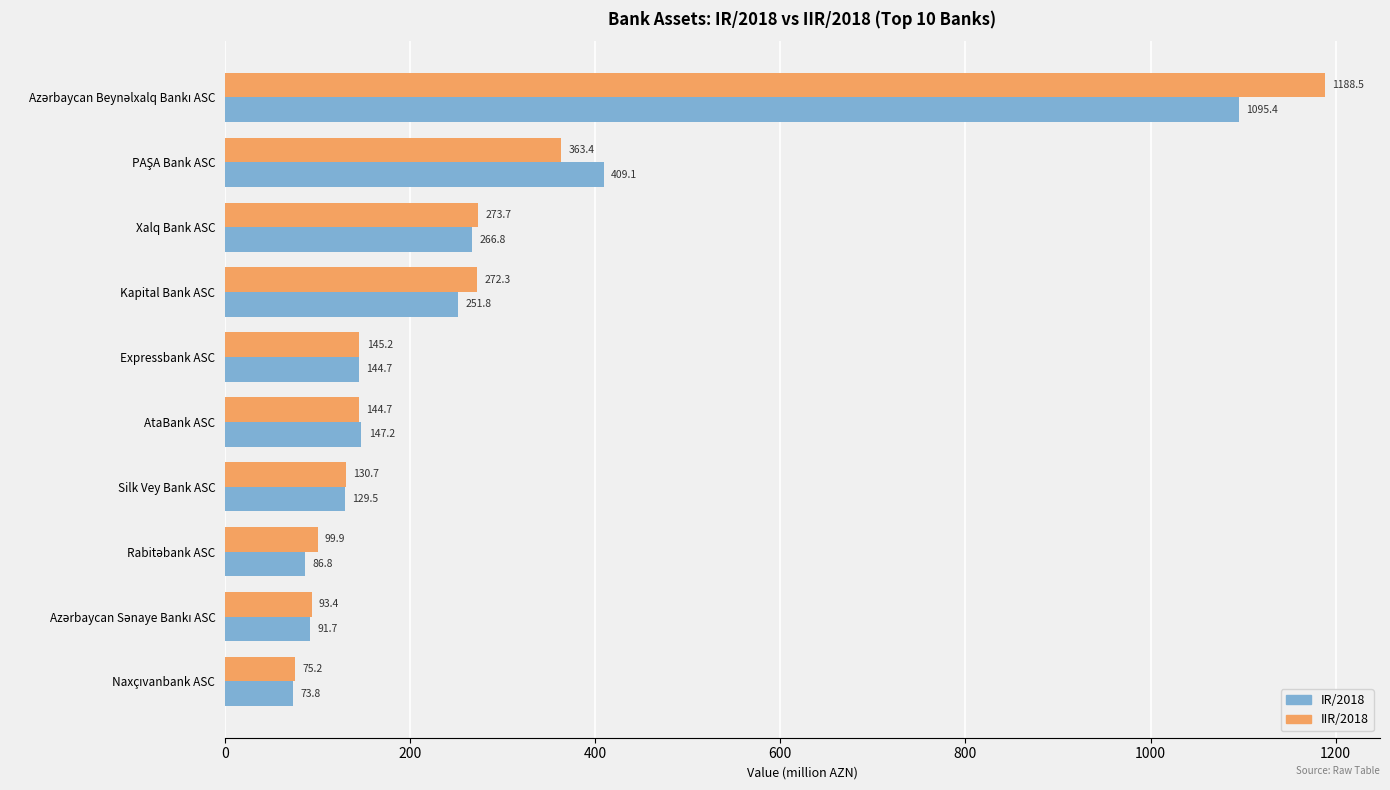

Rank the series at Silk Vey Bank ASC from highest to lowest value.

IIR/2018, IR/2018